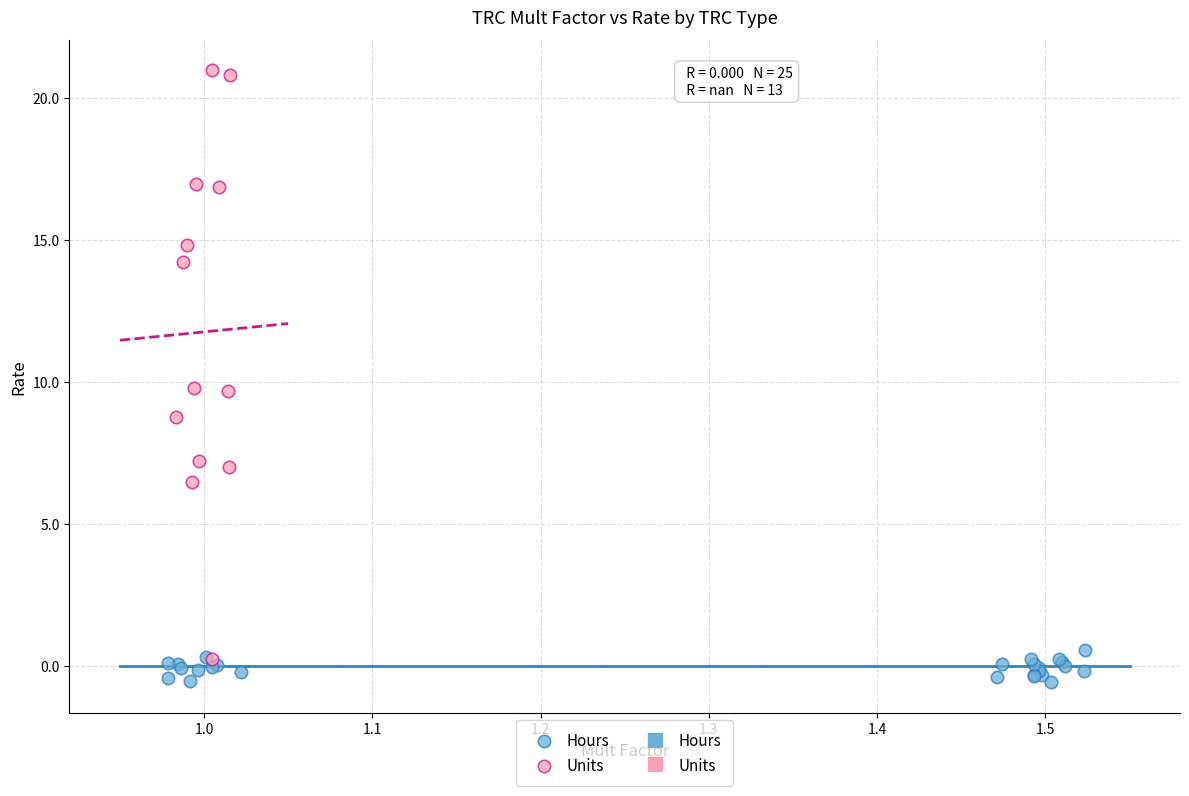

Which series has the widest spread of Y values?

Units